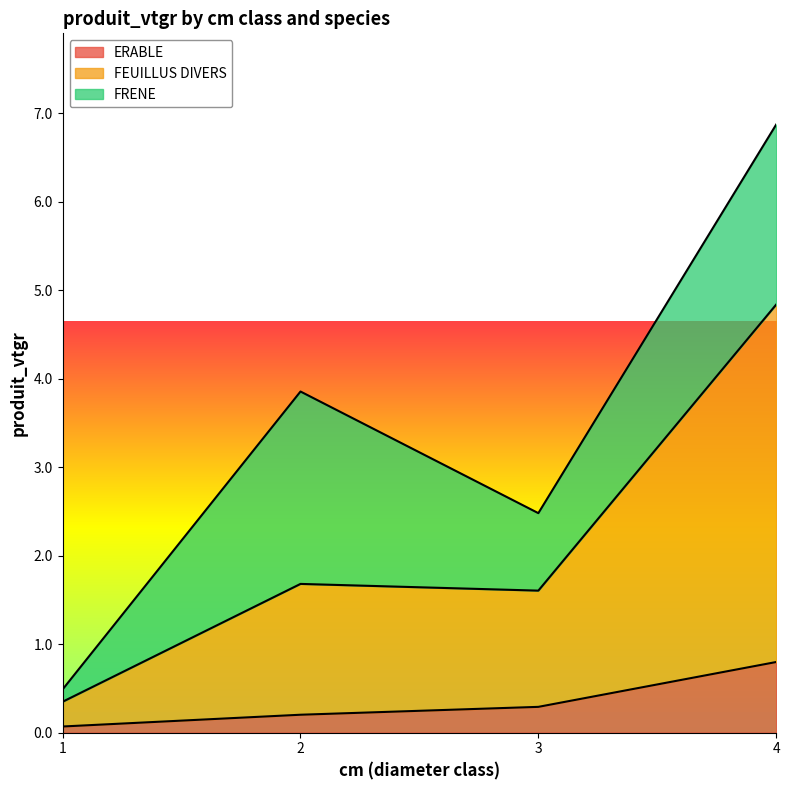

What is the highest value of the ERABLE series?

0.8